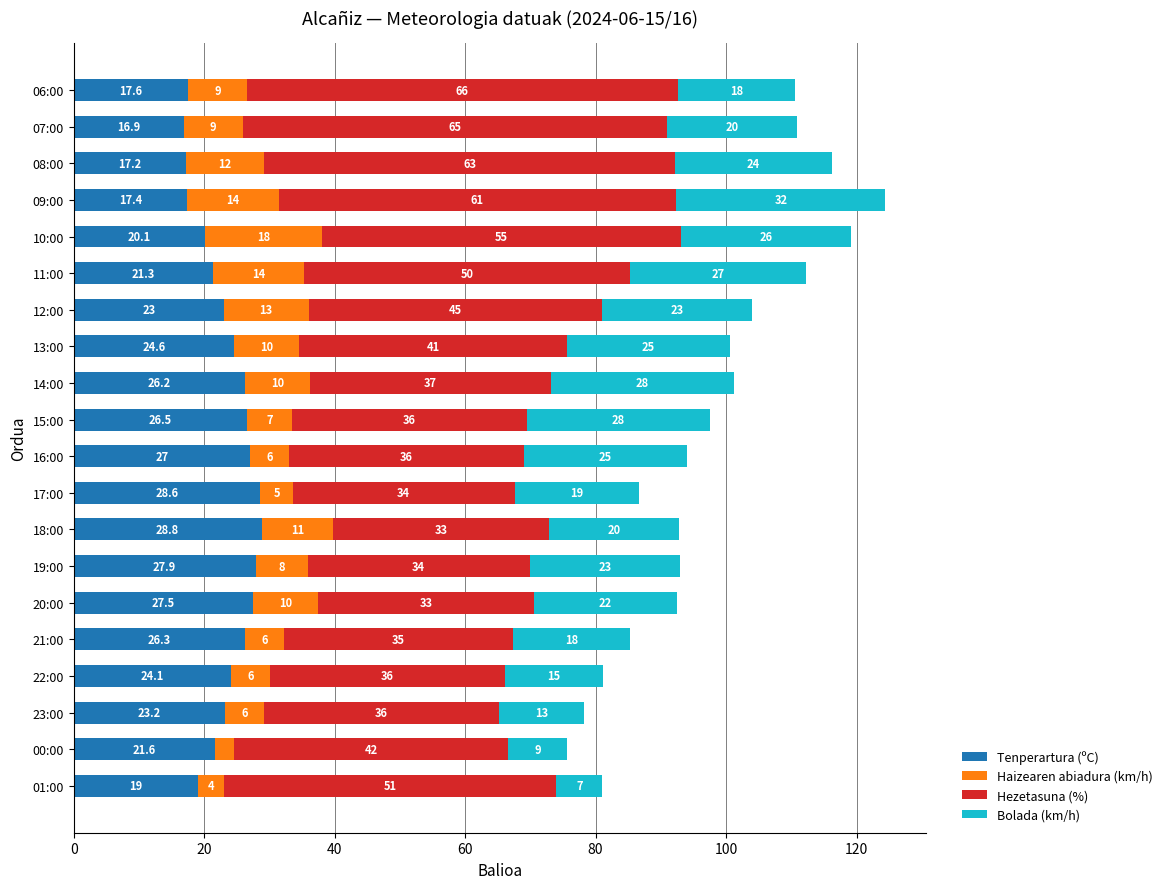

How many values in the Tenperartura (ºC) series exceed 24?

10